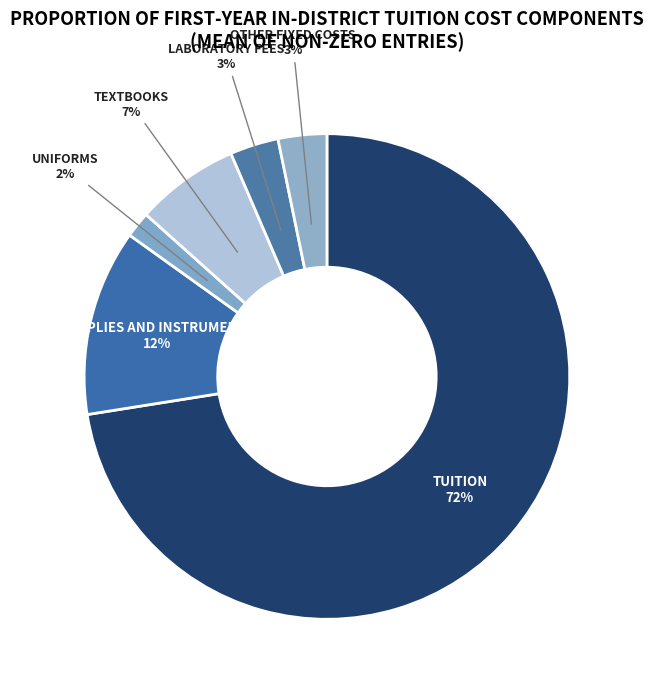

What percentage is the UNIFORMS slice, to the nearest percent?

2%